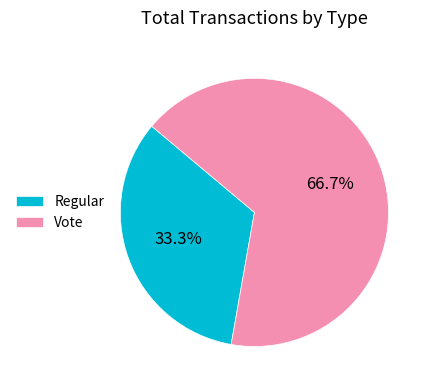

Do Vote and Regular together represent more than half of the pie?

Yes